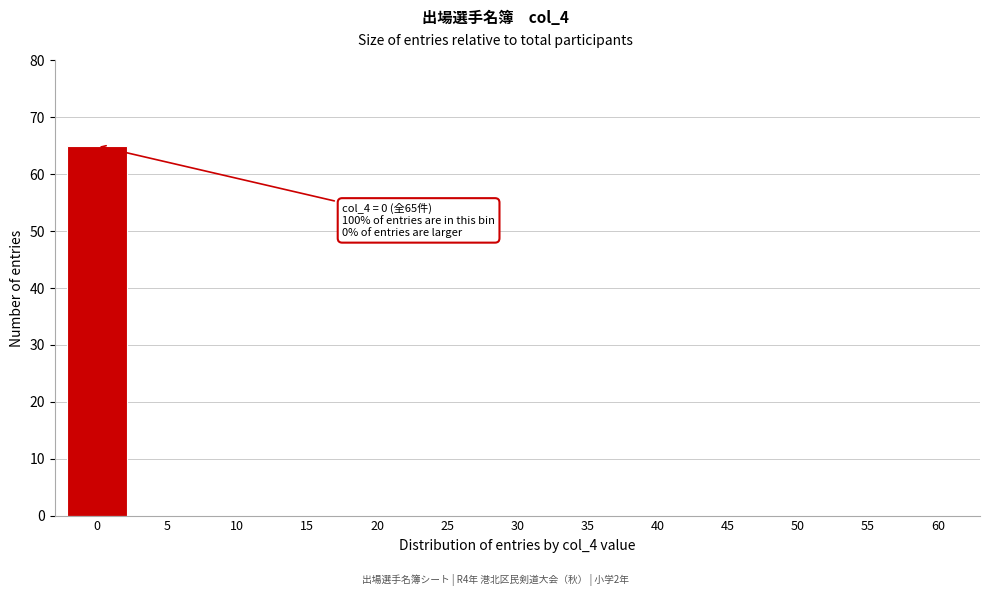

Reading left to right, extract all data points from this chart.

0=65	5=0	10=0	15=0	20=0	25=0	30=0	35=0	40=0	45=0	50=0	55=0	60=0